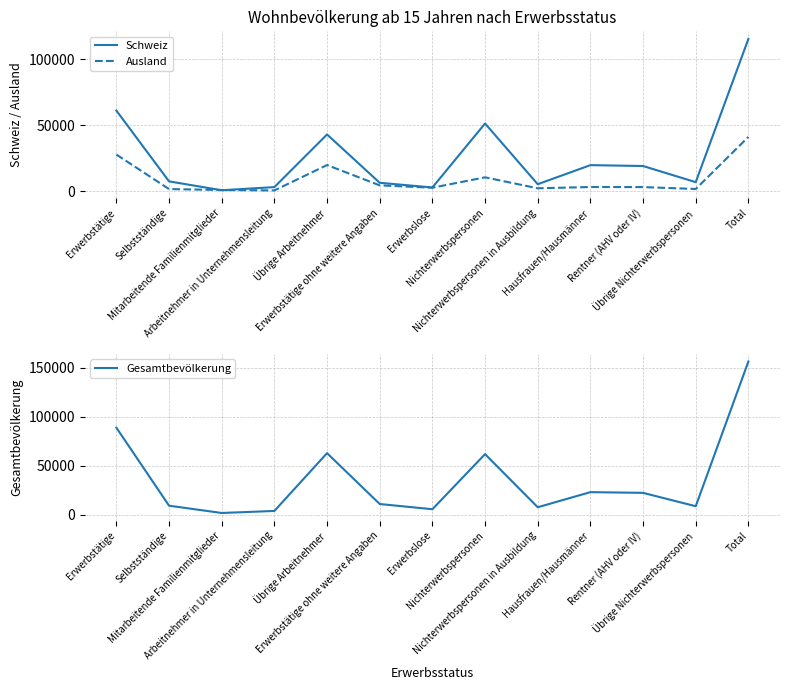

What is the difference between the second highest and second lowest values in the Gesamtbevölkerung series?

85010